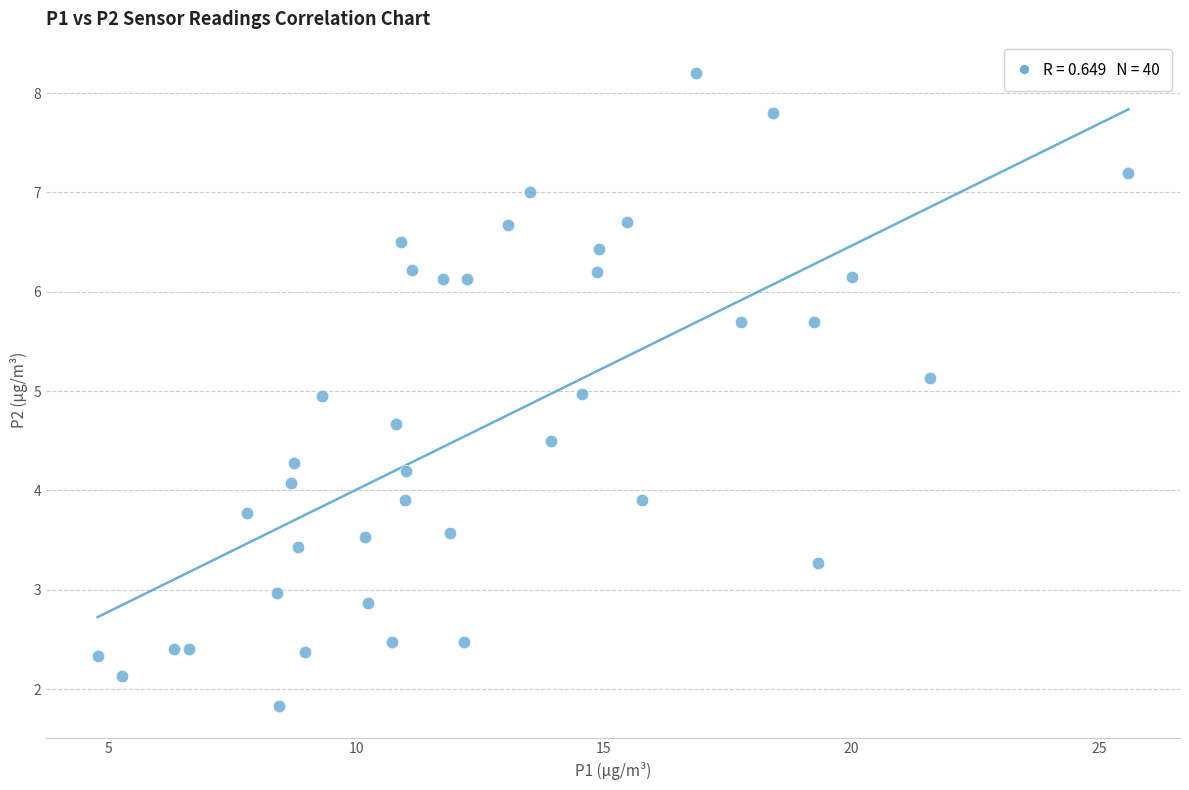

What is the range of Y values (max minus min)?

6.4